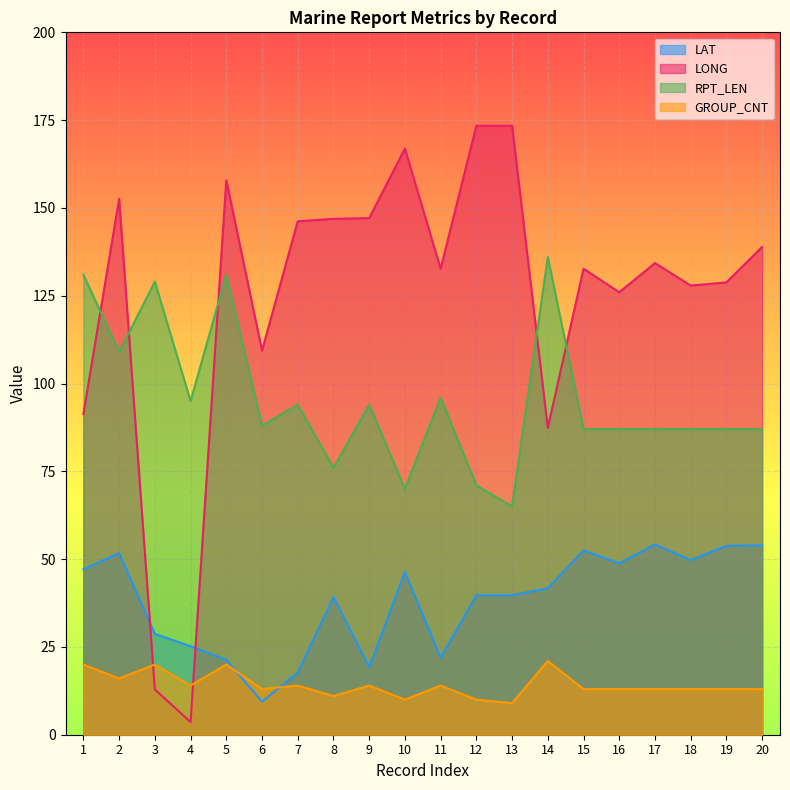

Where is the first local maximum for LAT?

2